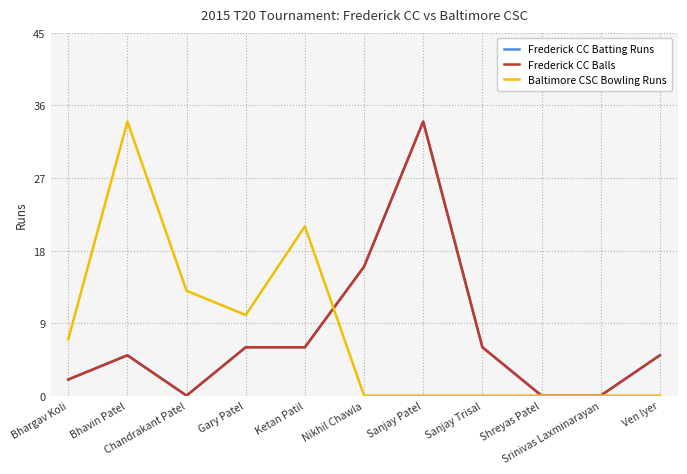

In Frederick CC Batting Runs, how many points are higher than both neighbors (excluding endpoints)?

2